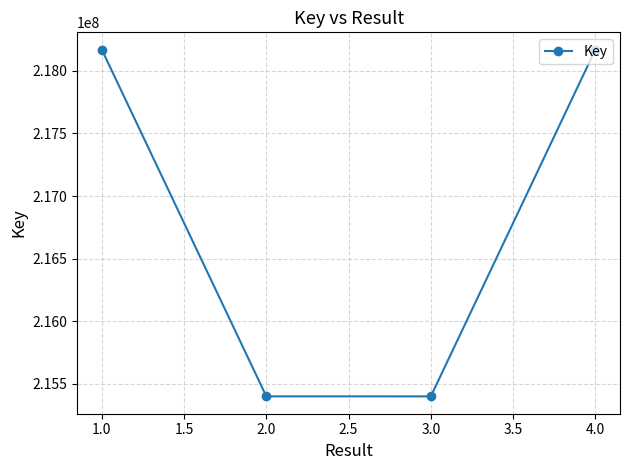

How many data points are less than 218168372?

2